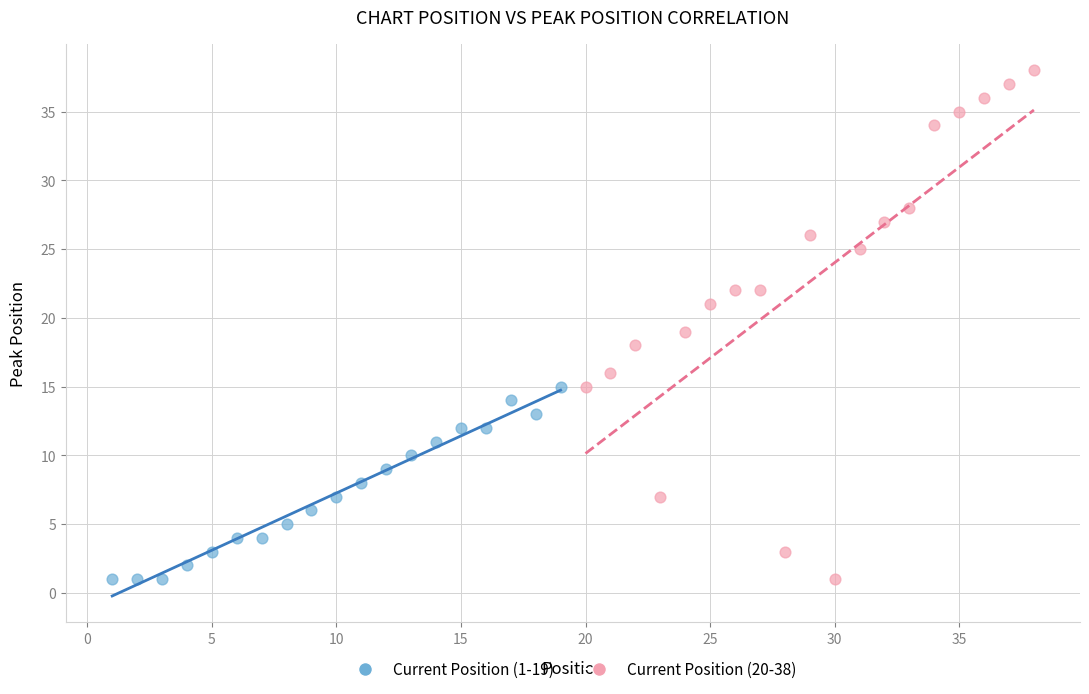

What are all the series names shown in the legend?

Current Position (1-19), Current Position (20-38)